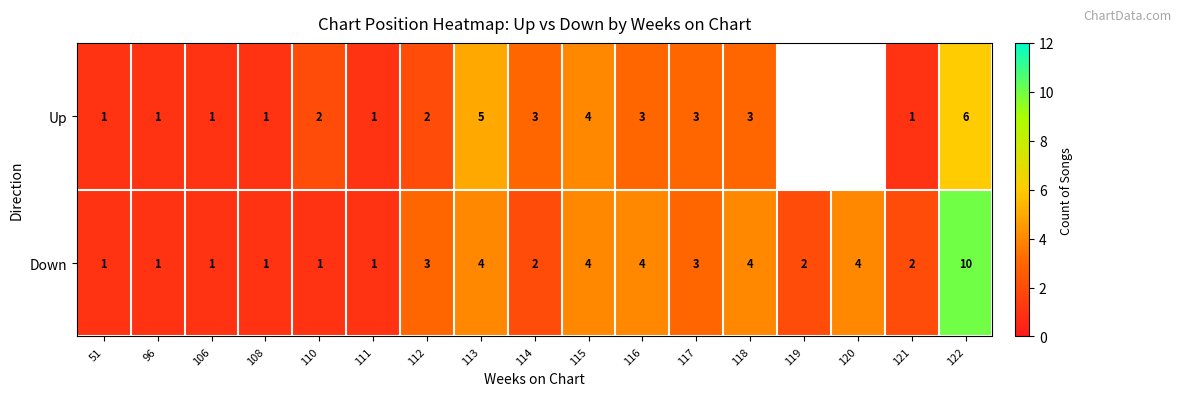

Read the Down value at 118.

4